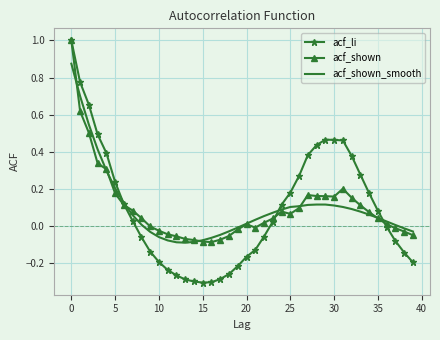

Which series has the widest spread of values?

acf_li